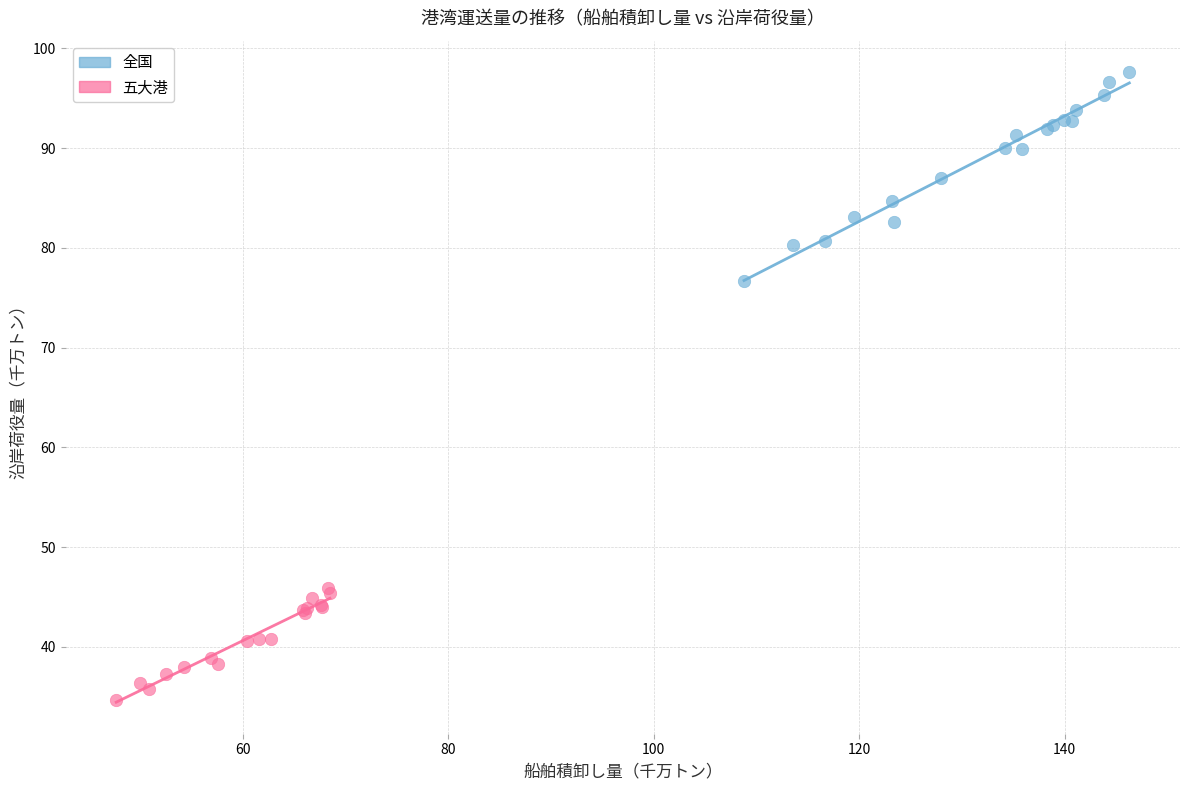

Which series contains the lowest Y value?

五大港